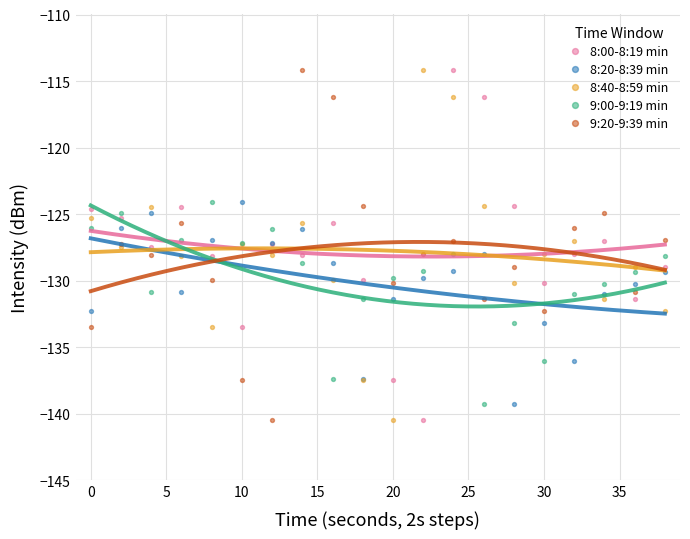

What is the X range (max minus min) for the scatter plot?

38.0